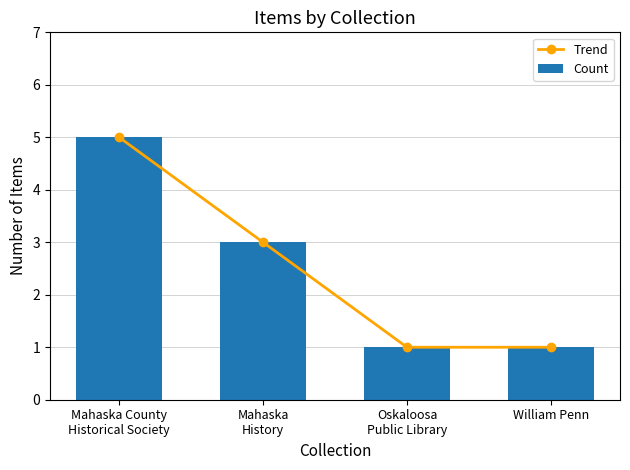

The value of Trend at Oskaloosa
Public Library is 1. True or false?

False